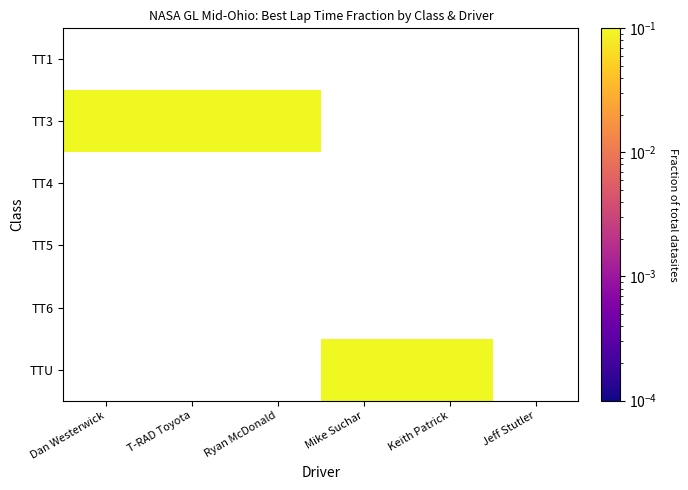

The value of TTU at Keith Patrick is 0.2. True or false?

True